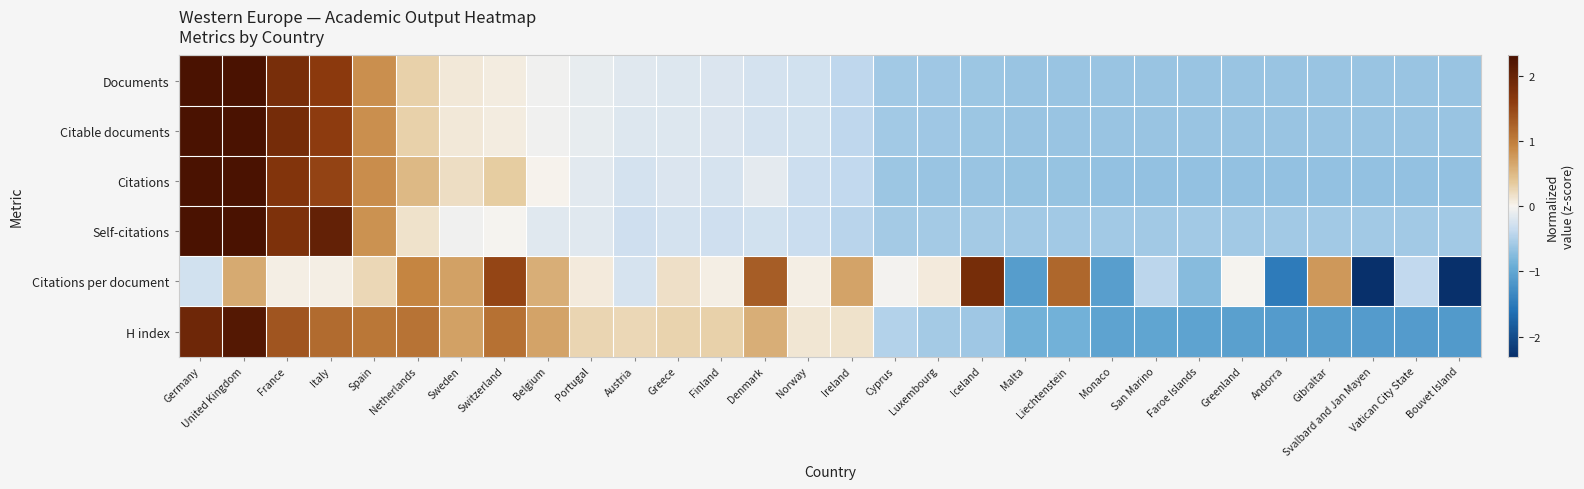

Which has a higher value, Belgium or Portugal?

Belgium